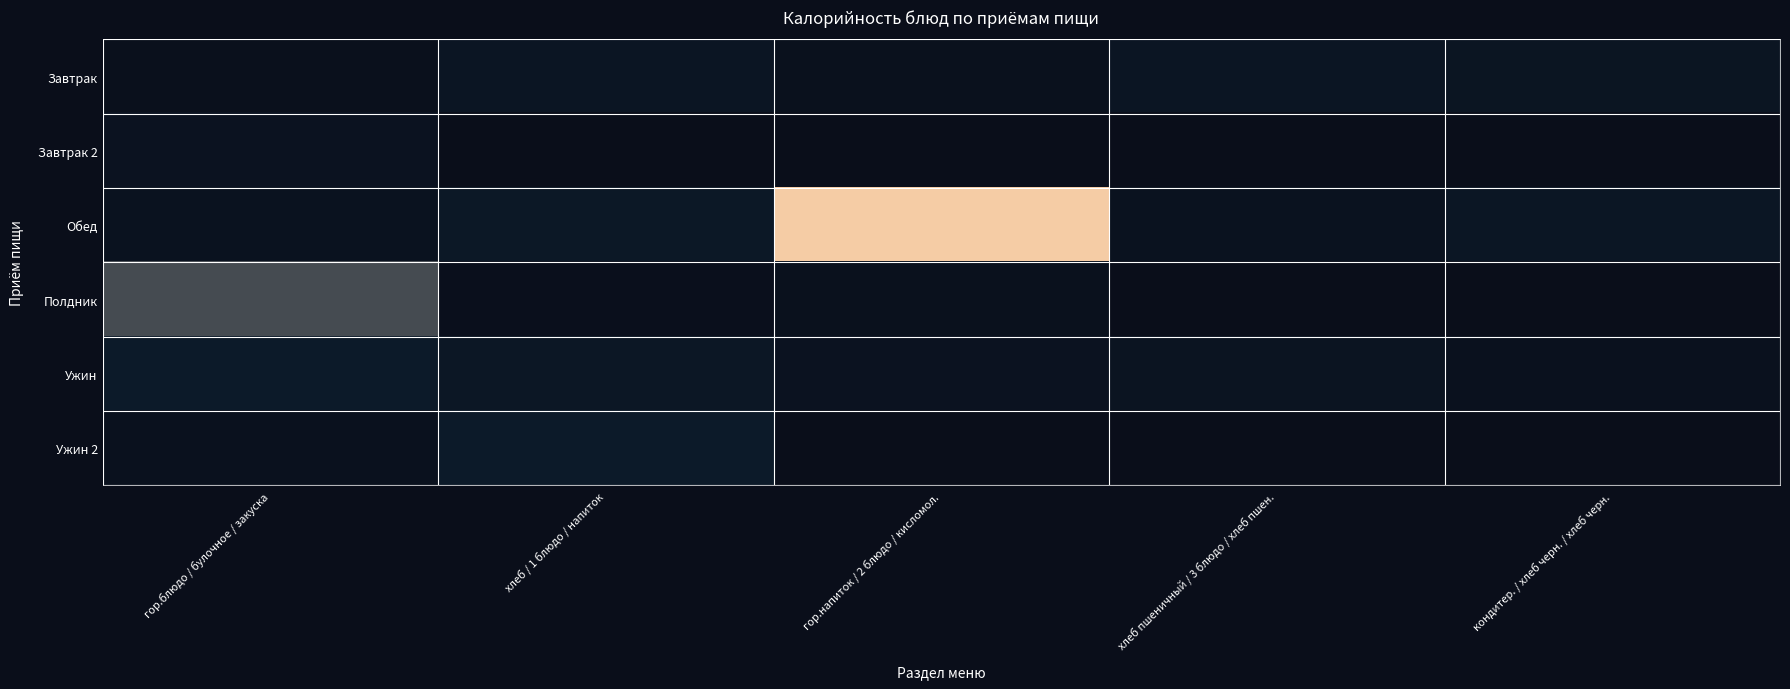

Reading left to right, list all the values displayed in this chart.

Завтрак: гор.блюдо / булочное / закуска=44	хлеб / 1 блюдо / напиток=153	гор.напиток / 2 блюдо / кисломол.=62	хлеб пшеничный / 3 блюдо / хлеб пшен.=142	кондитер. / хлеб черн. / хлеб черн.=140
Завтрак 2: гор.блюдо / булочное / закуска=94	хлеб / 1 блюдо / напиток=0	гор.напиток / 2 блюдо / кисломол.=0	хлеб пшеничный / 3 блюдо / хлеб пшен.=0	кондитер. / хлеб черн. / хлеб черн.=0
Обед: гор.блюдо / булочное / закуска=80	хлеб / 1 блюдо / напиток=194	гор.напиток / 2 блюдо / кисломол.=720	хлеб пшеничный / 3 блюдо / хлеб пшен.=83	кондитер. / хлеб черн. / хлеб черн.=163
Полдник: гор.блюдо / булочное / закуска=310	хлеб / 1 блюдо / напиток=33	гор.напиток / 2 блюдо / кисломол.=60	хлеб пшеничный / 3 блюдо / хлеб пшен.=0	кондитер. / хлеб черн. / хлеб черн.=0
Ужин: гор.блюдо / булочное / закуска=240	хлеб / 1 блюдо / напиток=182	гор.напиток / 2 блюдо / кисломол.=94	хлеб пшеничный / 3 блюдо / хлеб пшен.=118	кондитер. / хлеб черн. / хлеб черн.=66
Ужин 2: гор.блюдо / булочное / закуска=76	хлеб / 1 блюдо / напиток=244	гор.напиток / 2 блюдо / кисломол.=0	хлеб пшеничный / 3 блюдо / хлеб пшен.=0	кондитер. / хлеб черн. / хлеб черн.=0